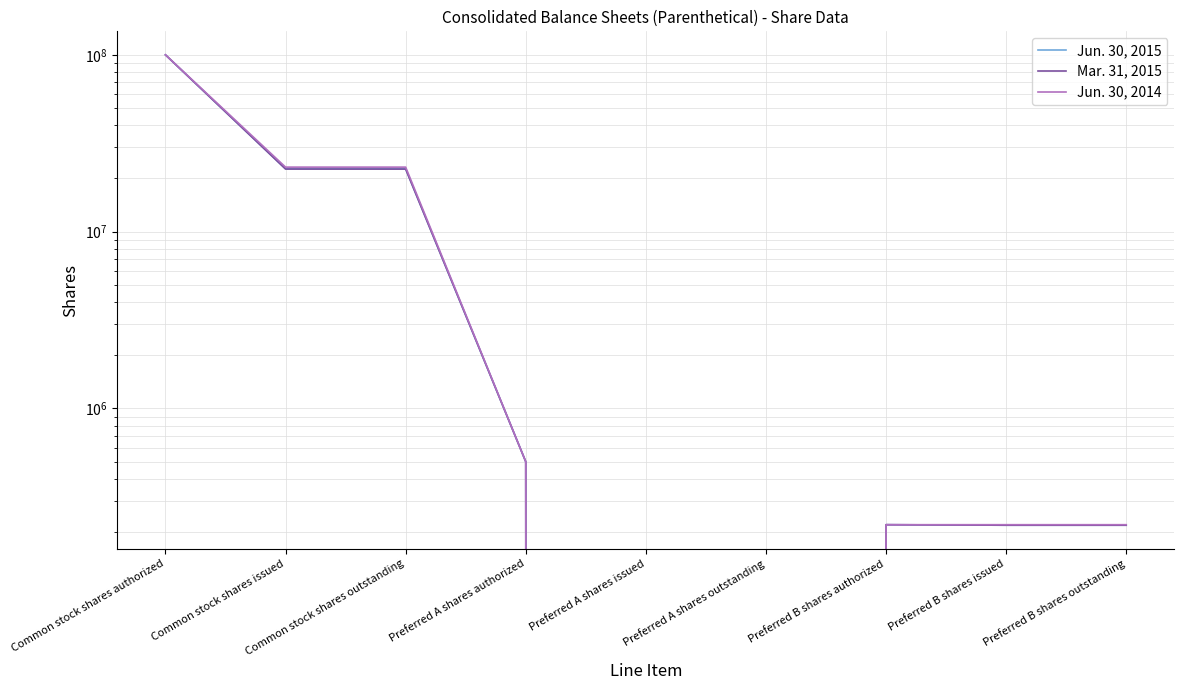

The Jun. 30, 2015 series shows 0 at Preferred A shares outstanding. True or false?

True